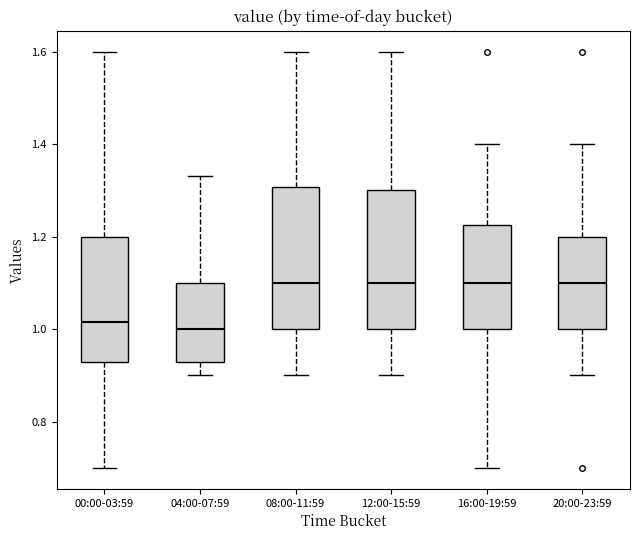

Where does the lower whisker of the box for 00:00-03:59 end on the y-axis? The values are not printed on the chart, so give them approximately, as read against the axis.

0.70